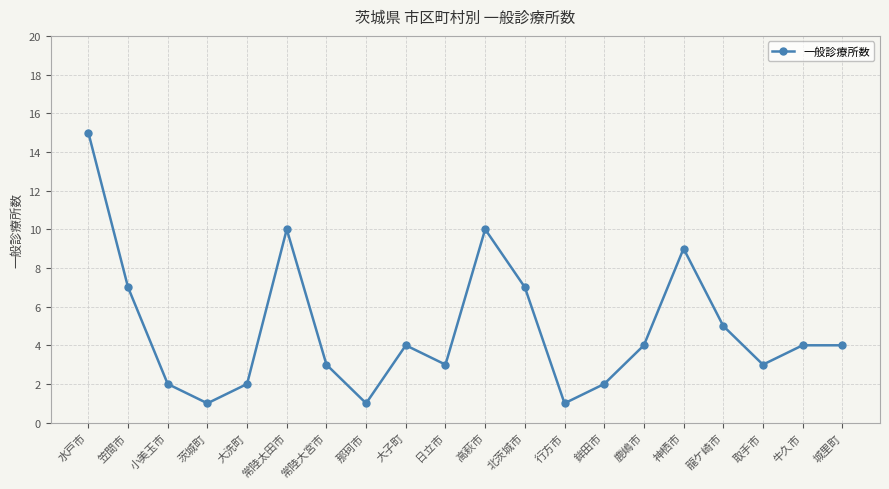

What position from the right is 行方市?

8